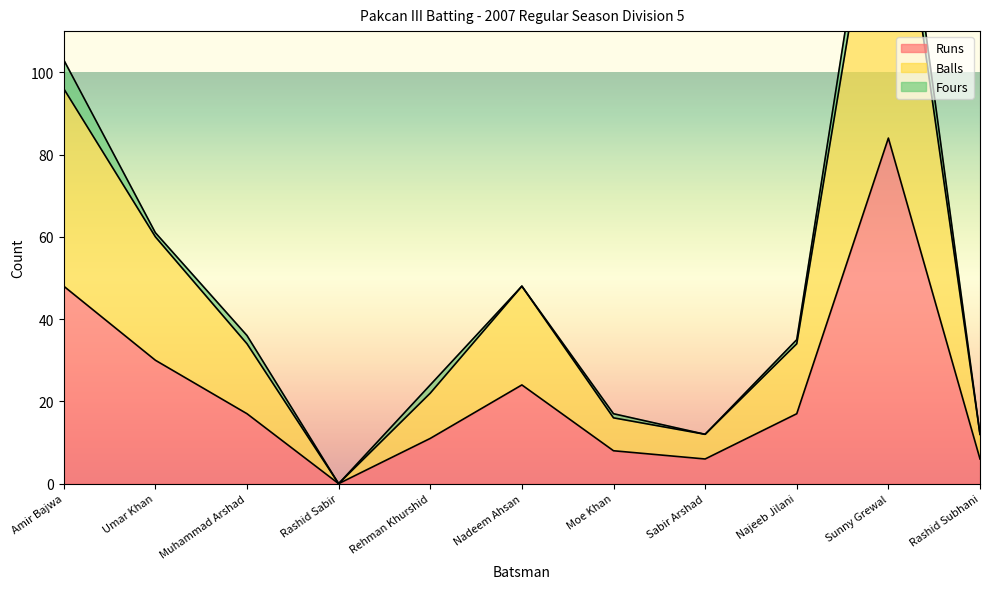

The value of Runs at Sunny Grewal is 150. True or false?

False